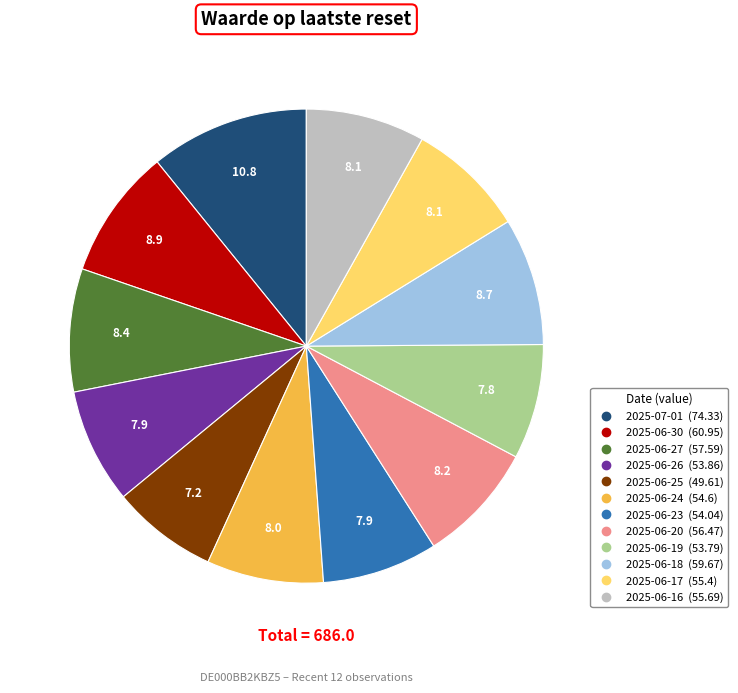

Is there any slice that represents more than half of the pie?

No